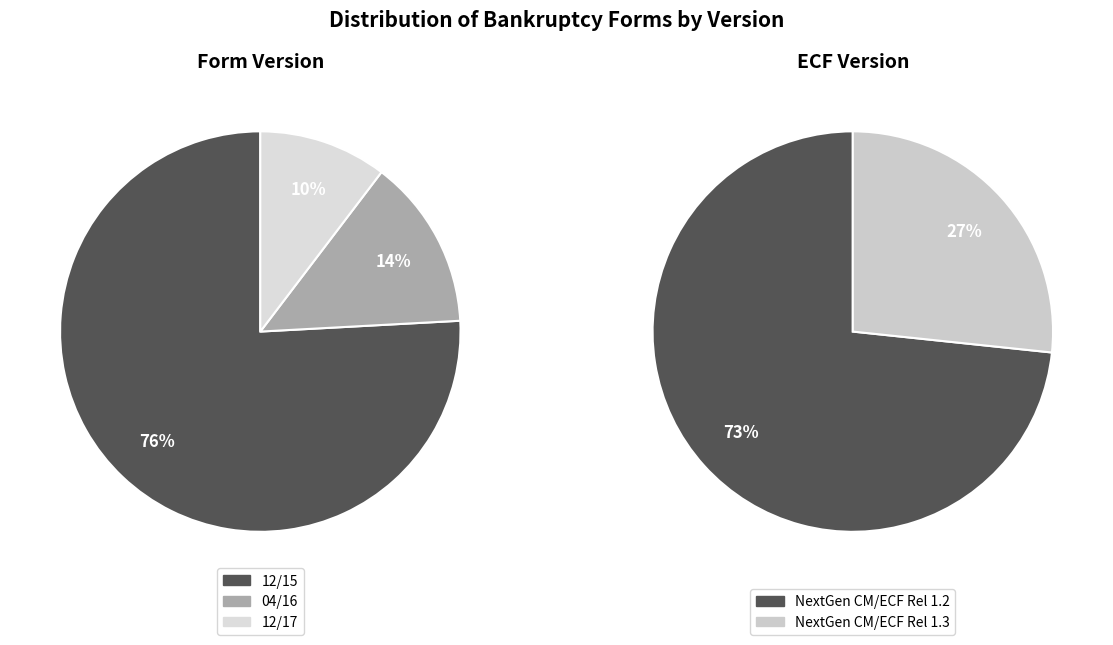

What is the smallest slice in the pie chart?

12/17